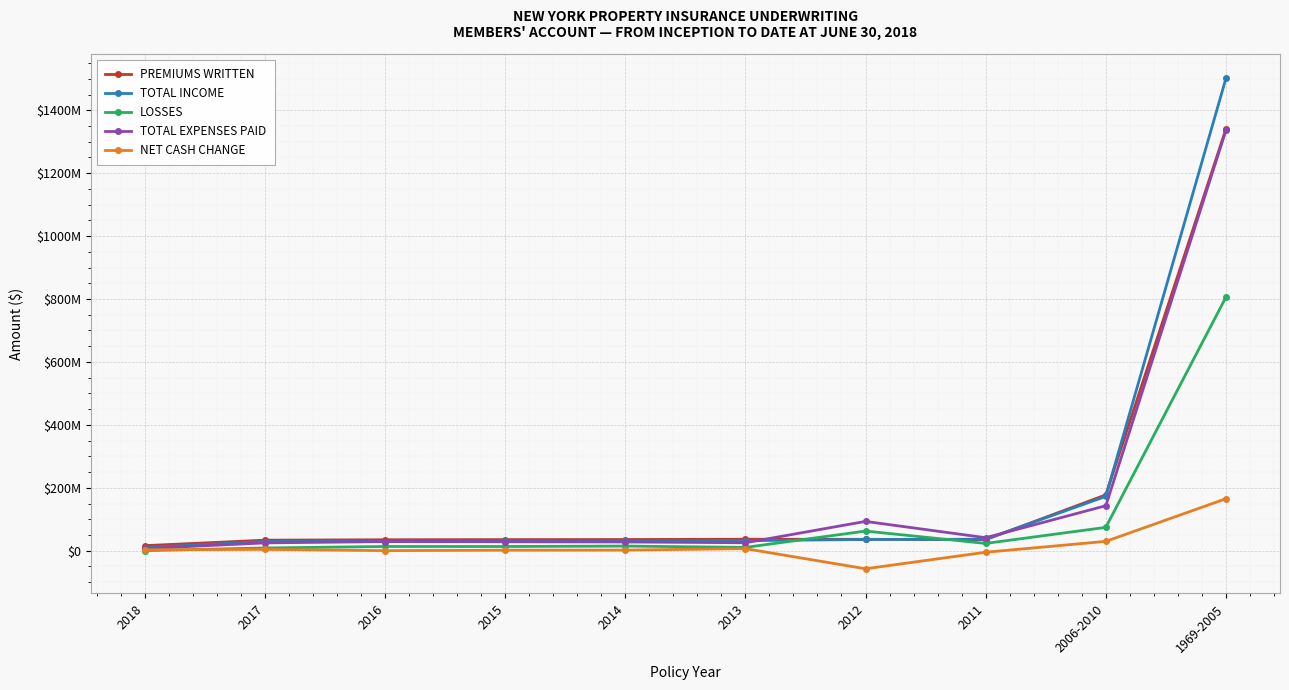

Which series changed the most between 2013 and 2006-2010?

PREMIUMS WRITTEN